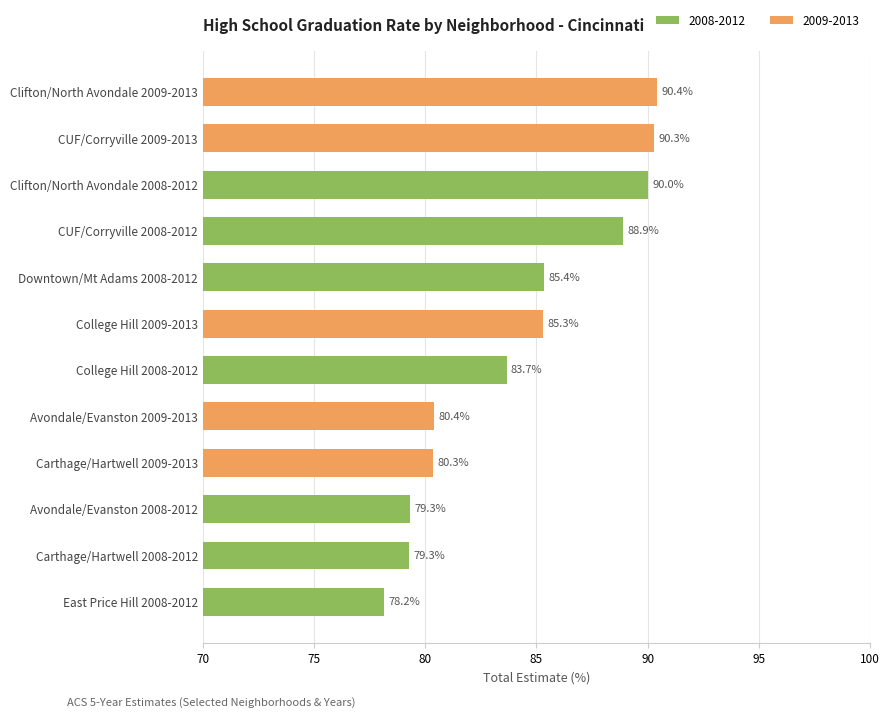

What is the maximum value shown in the chart?

90.4